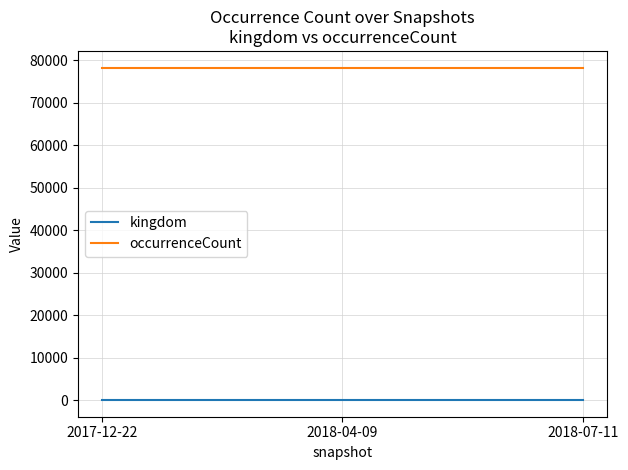

At how many categories does at least one series exceed 70982?

3